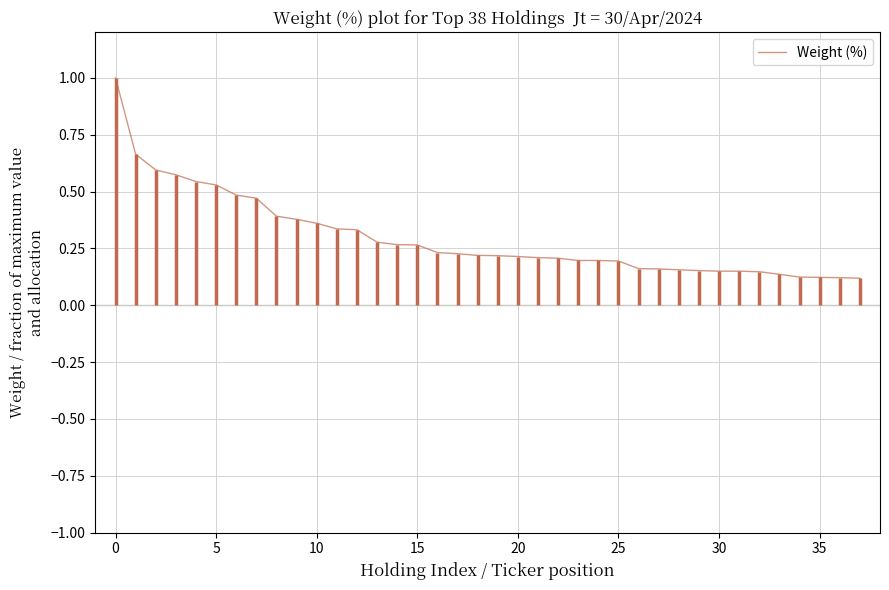

What is the maximum value shown in the chart?

1.0